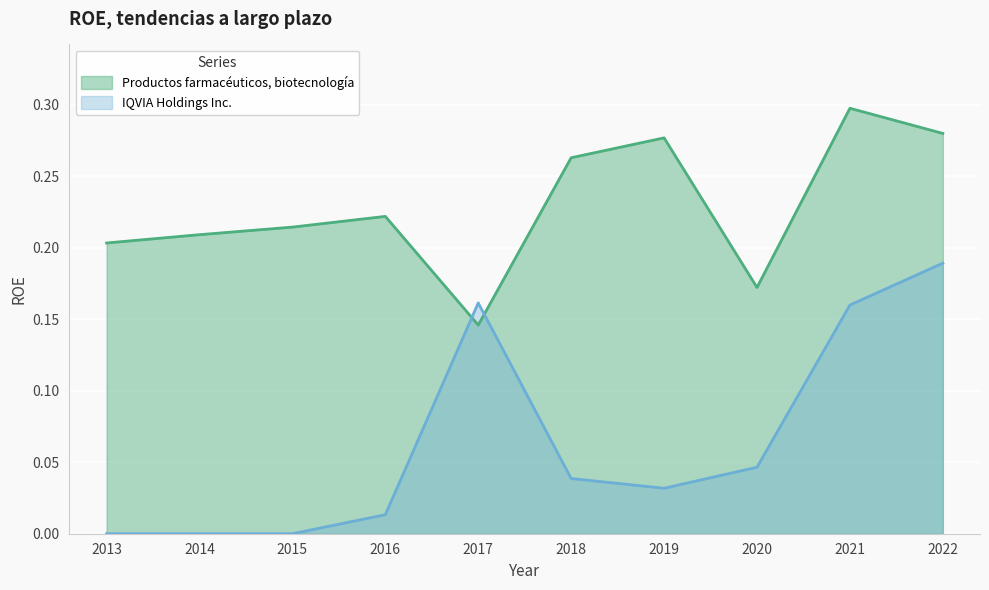

True or false: IQVIA Holdings Inc. and Productos farmacéuticos, biotecnología intersect in this chart.

True